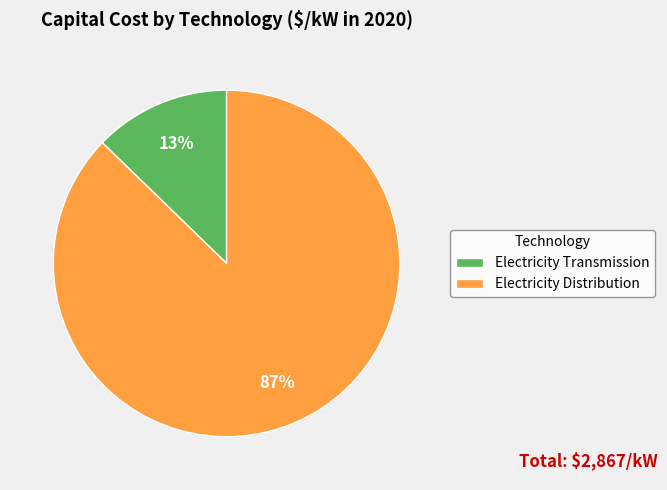

How many segments does this pie chart have?

2